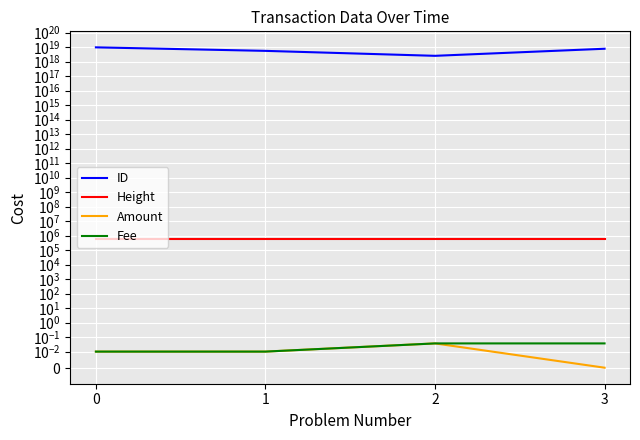

True or false: Height has more than 1 points higher than both neighbors.

False